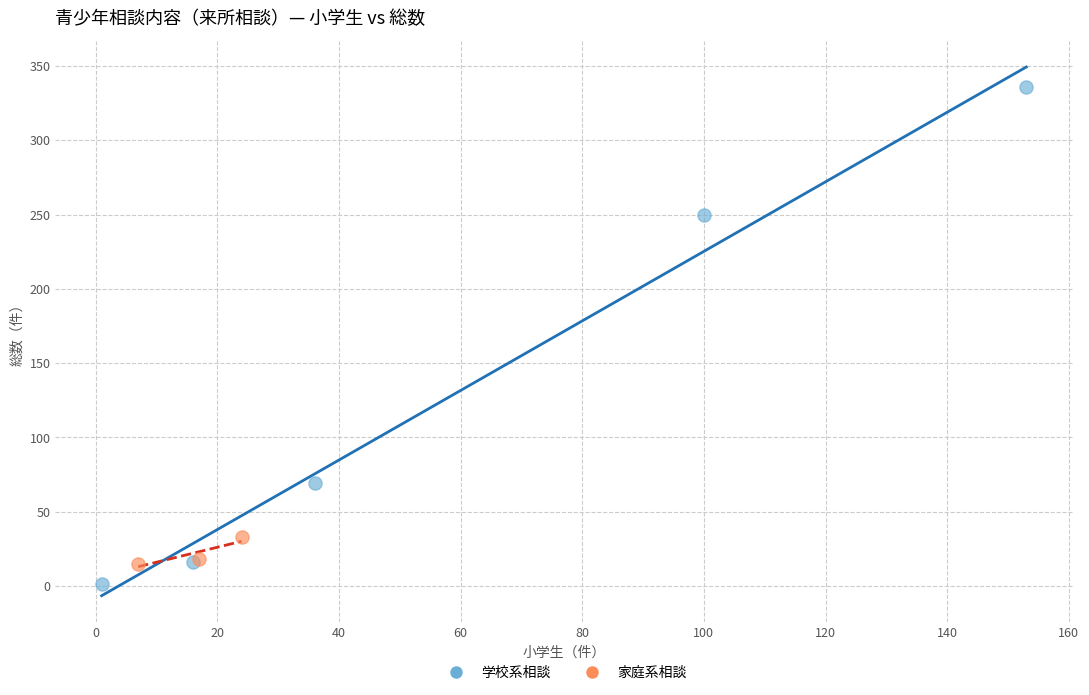

Which series has the largest Y range (max minus min)?

学校系相談